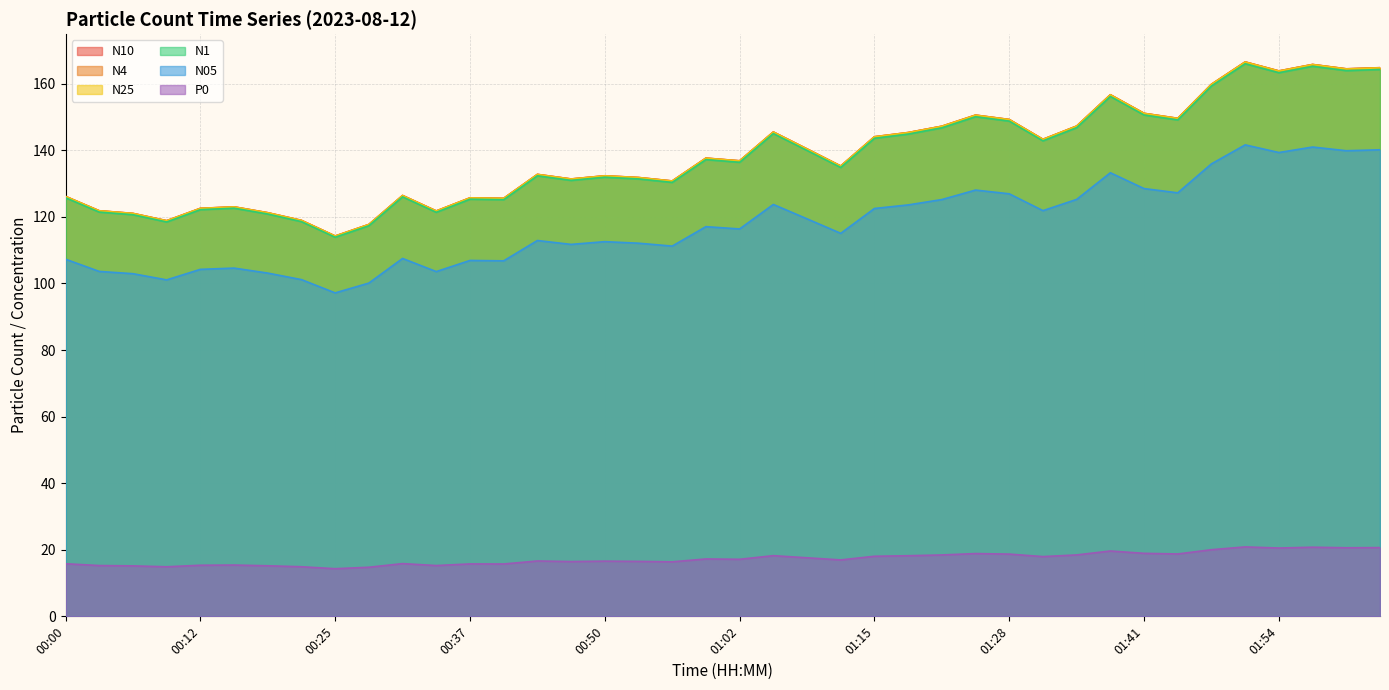

The N4 series shows 151.1 at 01:41. True or false?

True